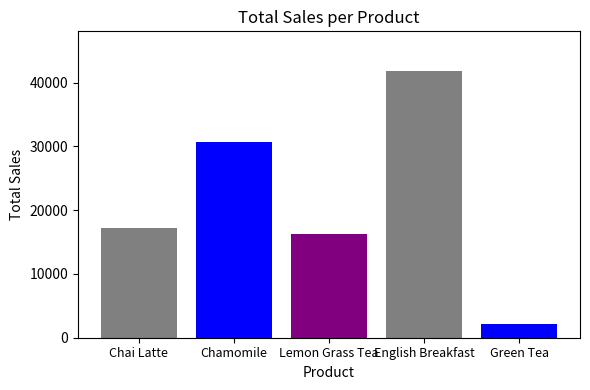

What is the minimum value shown in the chart?

2125.4